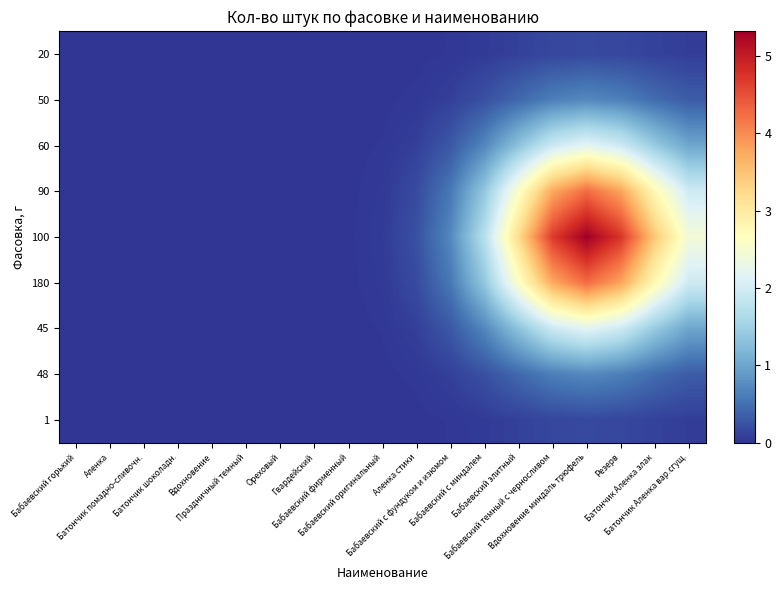

What is the spread (max minus min) of values at Бабаевский элитный?

3.1